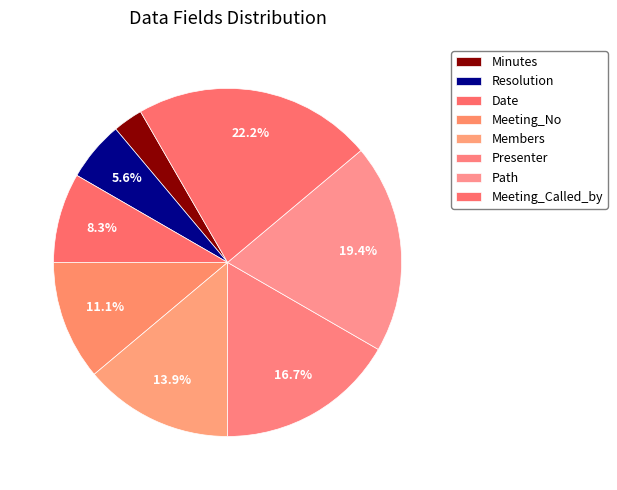

How many segments does this pie chart have?

8